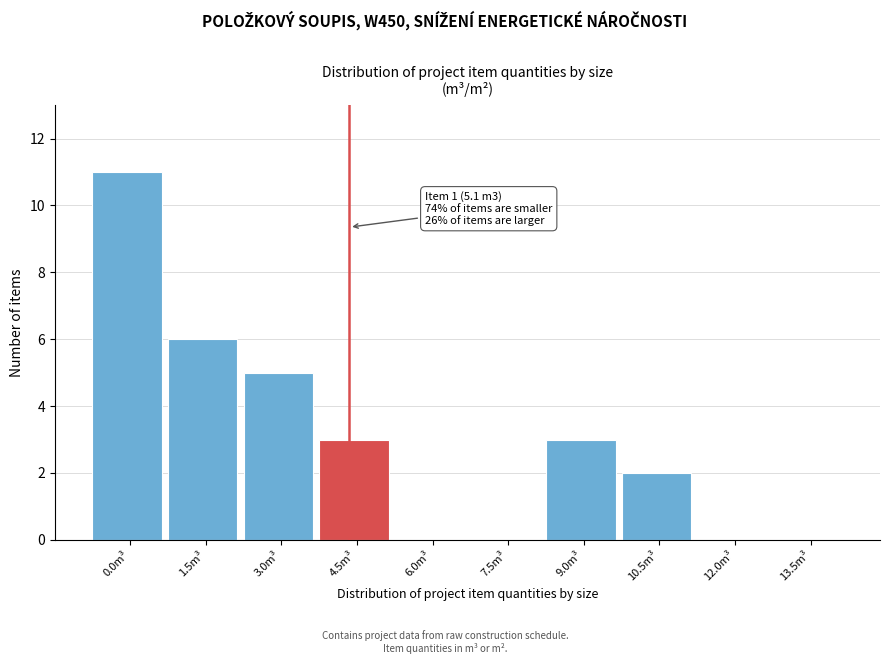

Reading right to left, transcribe all the data shown in this chart.

13.5m³=0	12.0m³=0	10.5m³=2	9.0m³=3	7.5m³=0	6.0m³=0	4.5m³=3	3.0m³=5	1.5m³=6	0.0m³=11